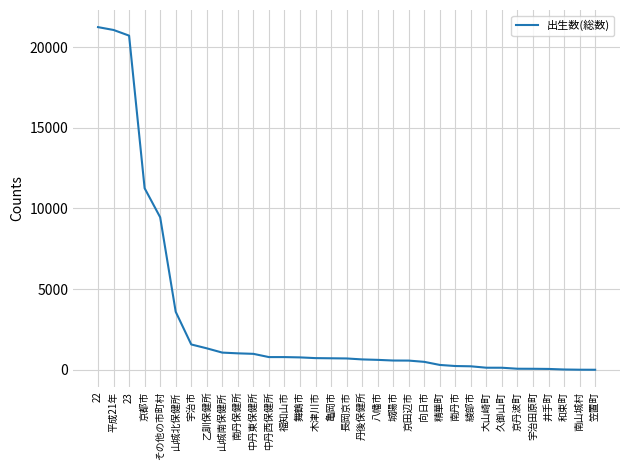

Between 丹後保健所 and その他の市町村, which is larger?

その他の市町村